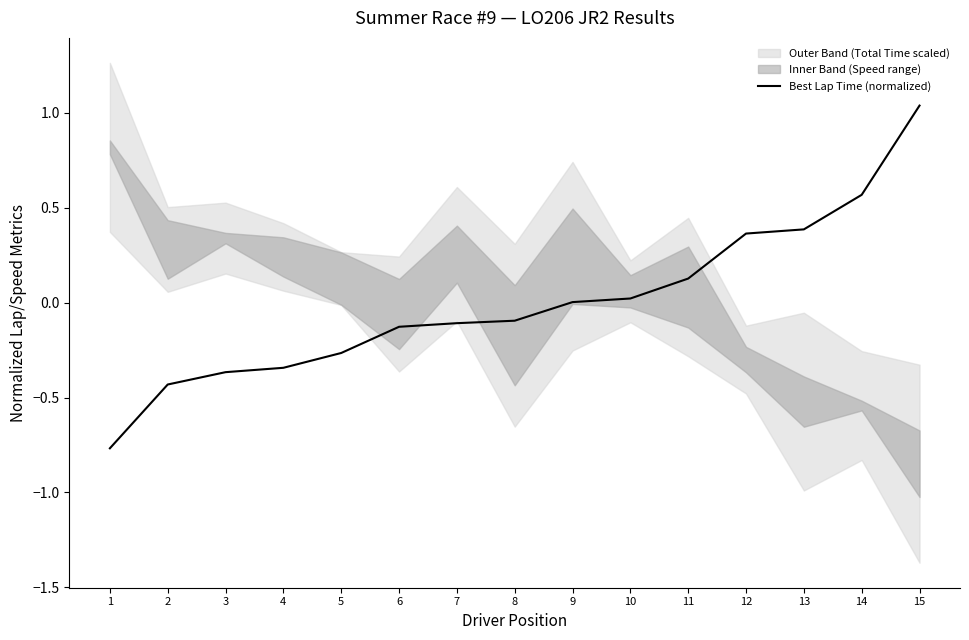

How many lines are shown in the chart?

1